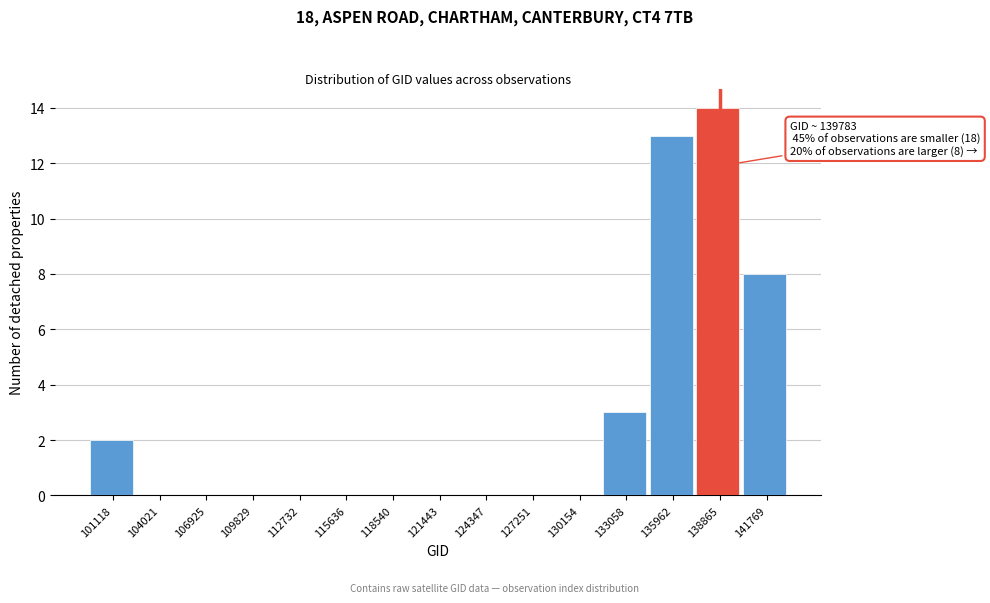

Reading left to right, extract all data points from this chart.

101118=2	104021=0	106925=0	109829=0	112732=0	115636=0	118540=0	121443=0	124347=0	127251=0	130154=0	133058=3	135962=13	138865=14	141769=8